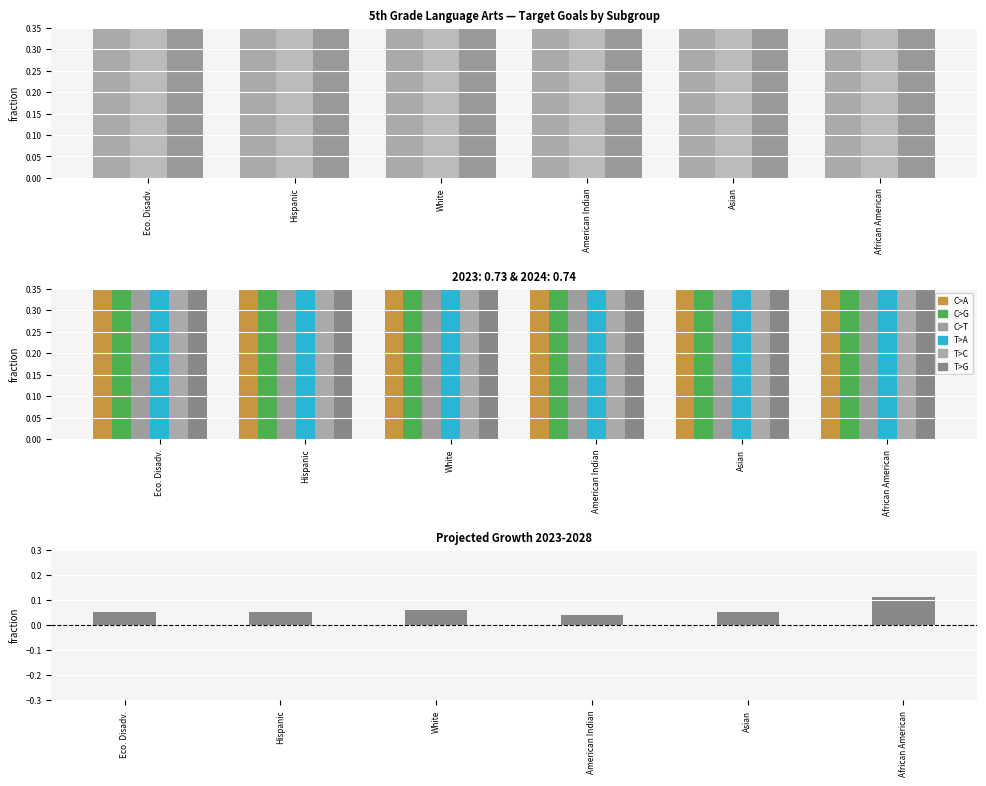

Rank the categories by value from lowest to highest.

American Indian, Hispanic, Eco. Disadv., Asian, White, African American